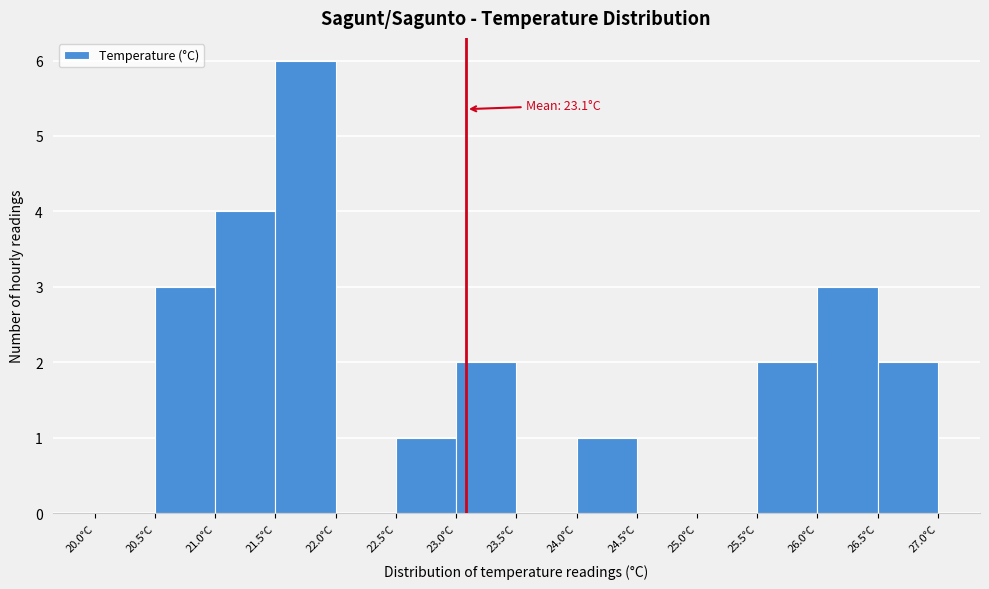

Over which range of the x-axis is the bar tallest?

21.5 to 22.0